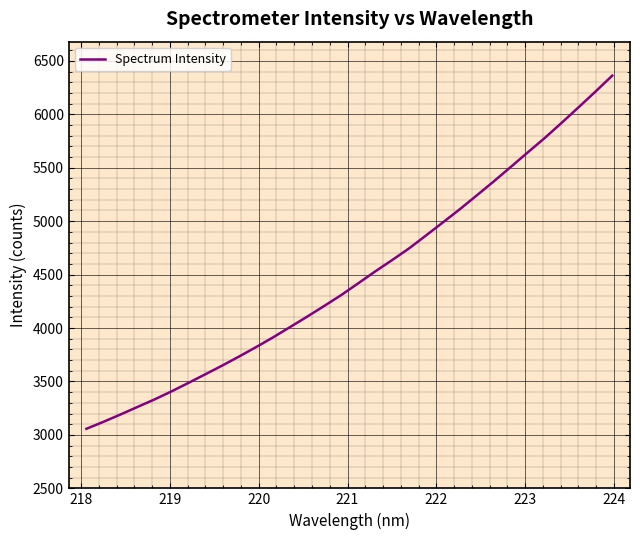

Count the number of data series in this chart.

1